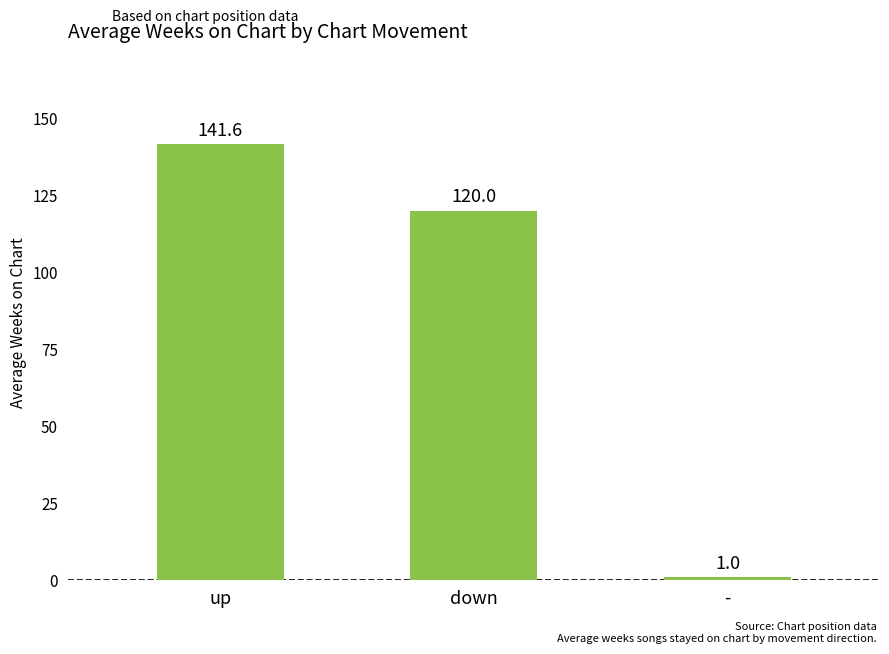

List the labels in order of value, largest first.

up, down, -